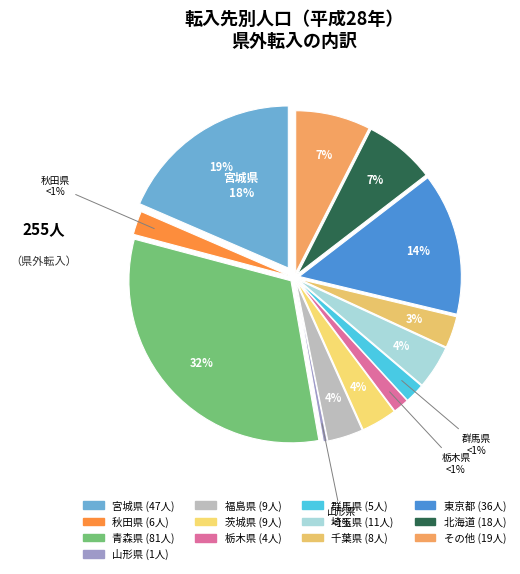

Is there a majority slice in this chart?

No